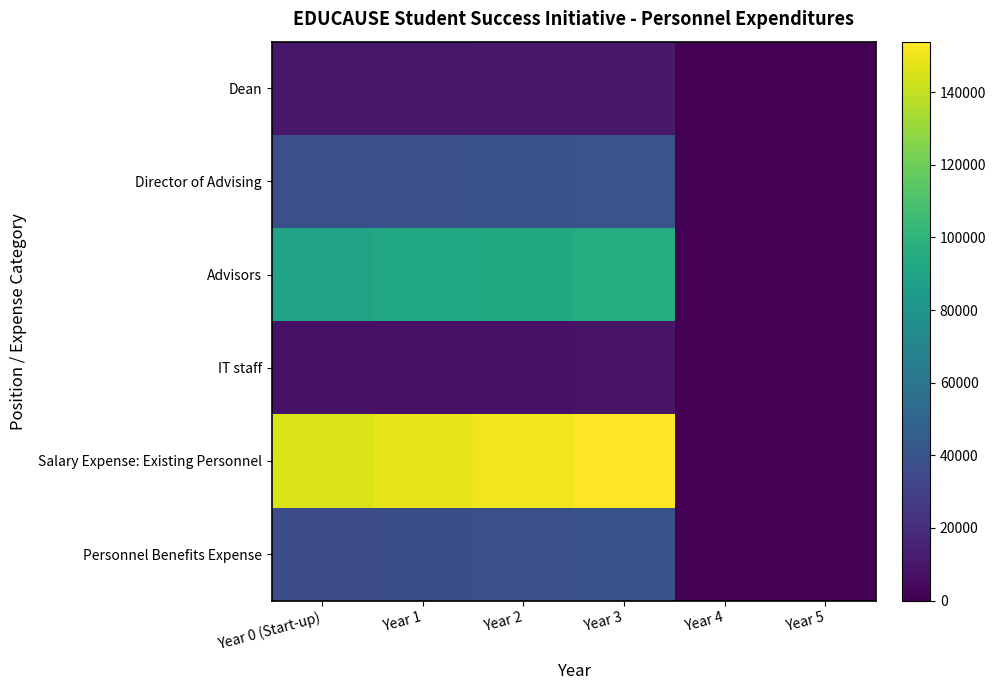

At which category does the chart reach its minimum across all series?

Year 4